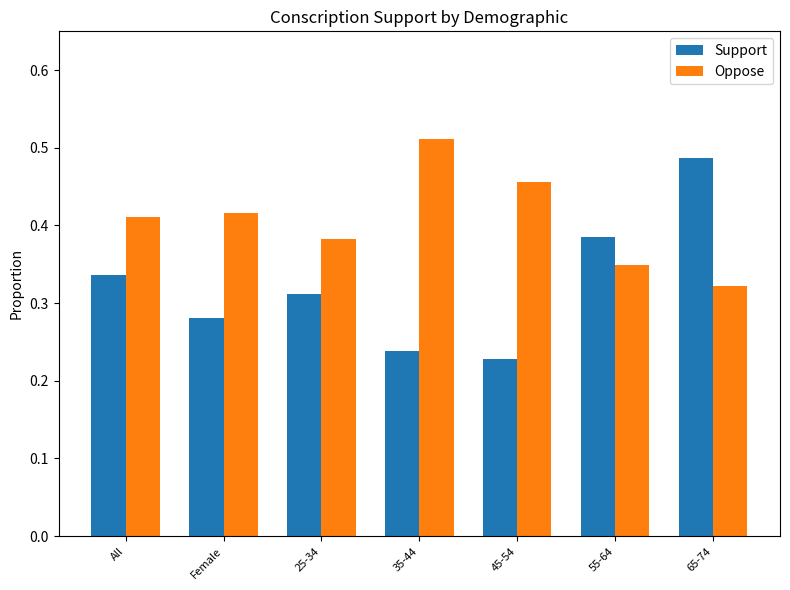

Are the bars grouped side by side (vs. stacked)?

Yes